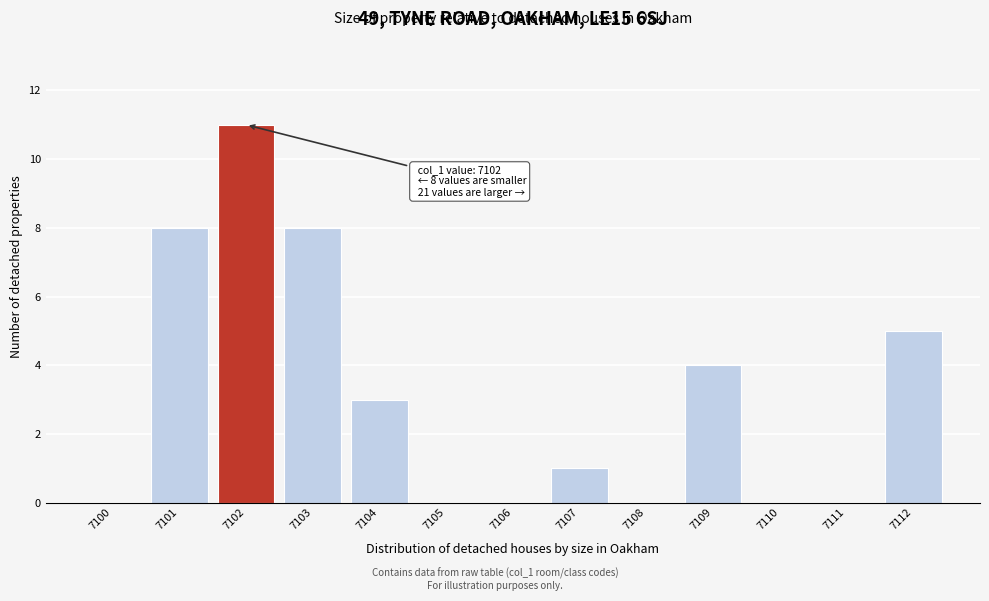

Over which range of the x-axis is the bar tallest?

7101.5 to 7102.5